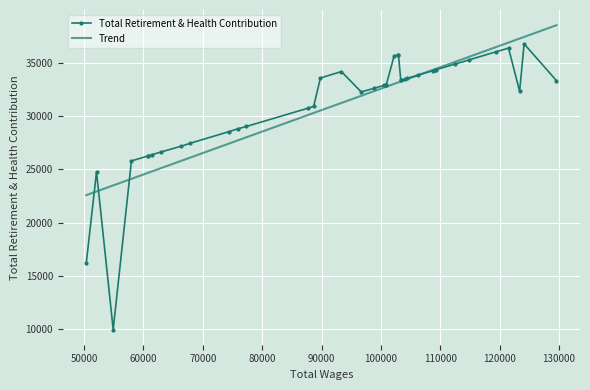

How many interior local valleys (lower than both neighbors) does the data have?

4